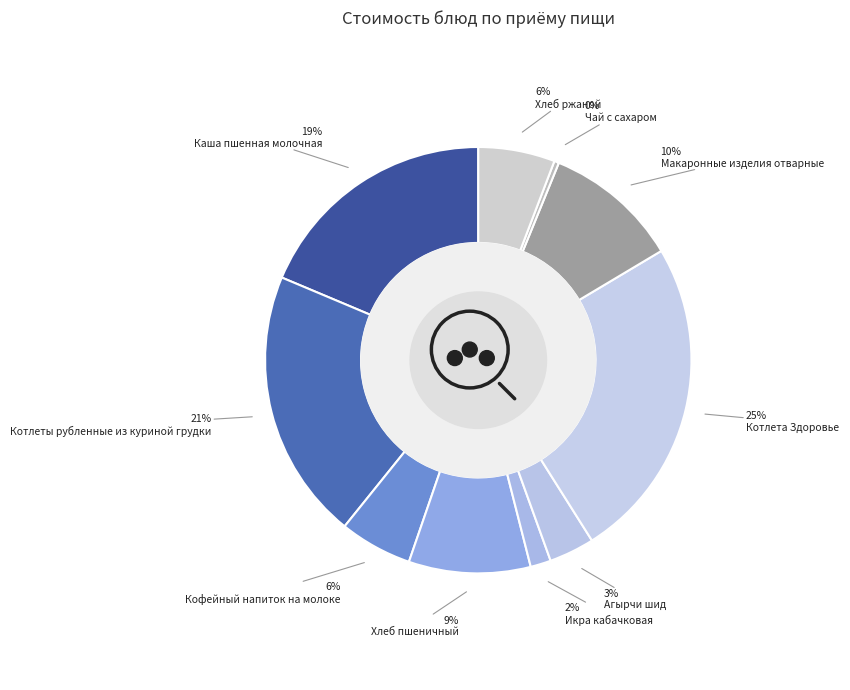

How much of the chart is everything except Чай с сахаром?

99.6%